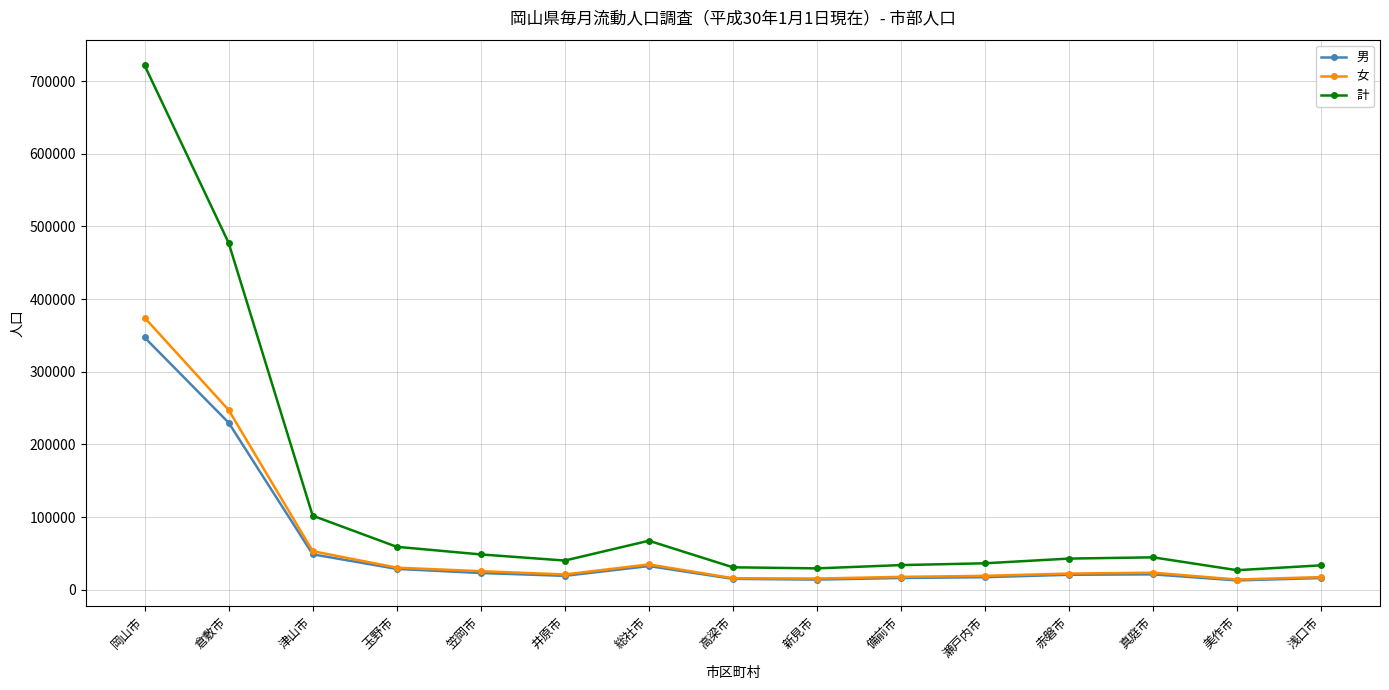

True or false: 計 and 女 intersect in this chart.

False